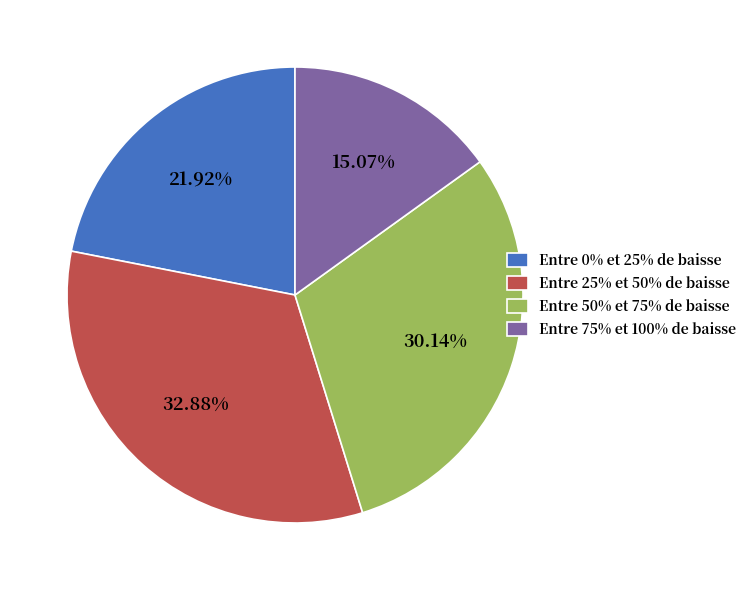

What percentage is the Entre 50% et 75% de baisse slice, to the nearest percent?

30%